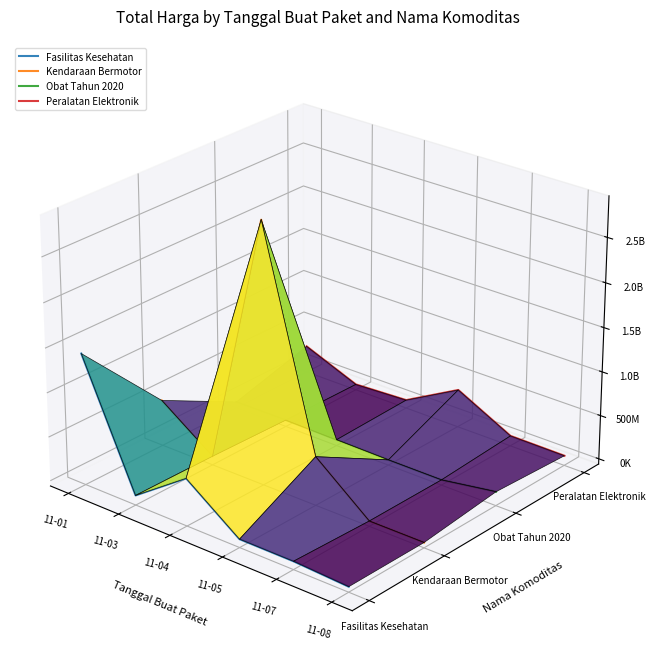

Rank the series by their maximum value, from lowest to highest.

Obat Tahun 2020, Fasilitas Kesehatan, Peralatan Elektronik, Kendaraan Bermotor